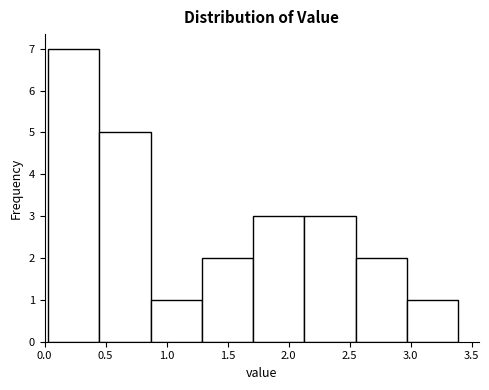

Over which range of the x-axis is the bar tallest?

0.03 to 0.45